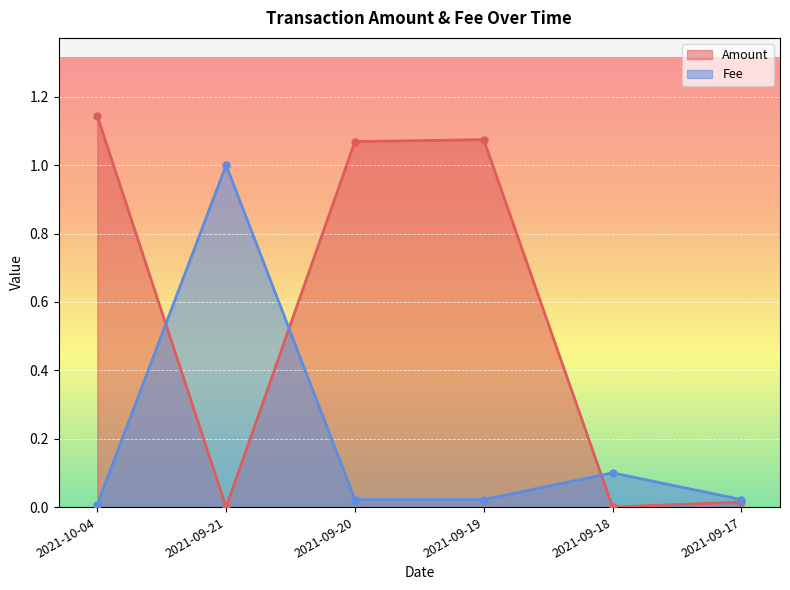

What is the difference between the second highest and second lowest values in the Amount series?

1.1